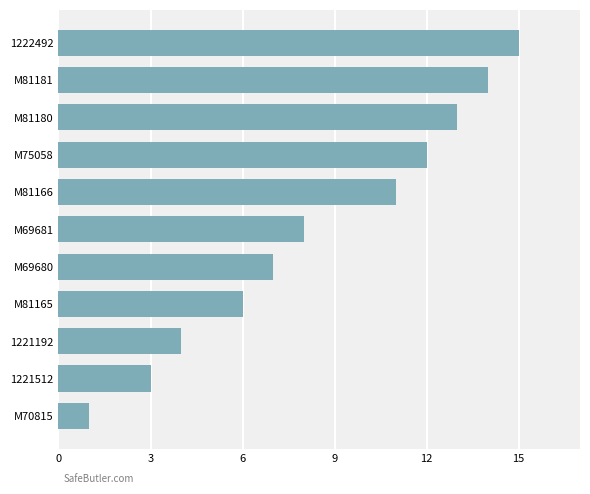

Between M69681 and 1222492, which is larger?

1222492